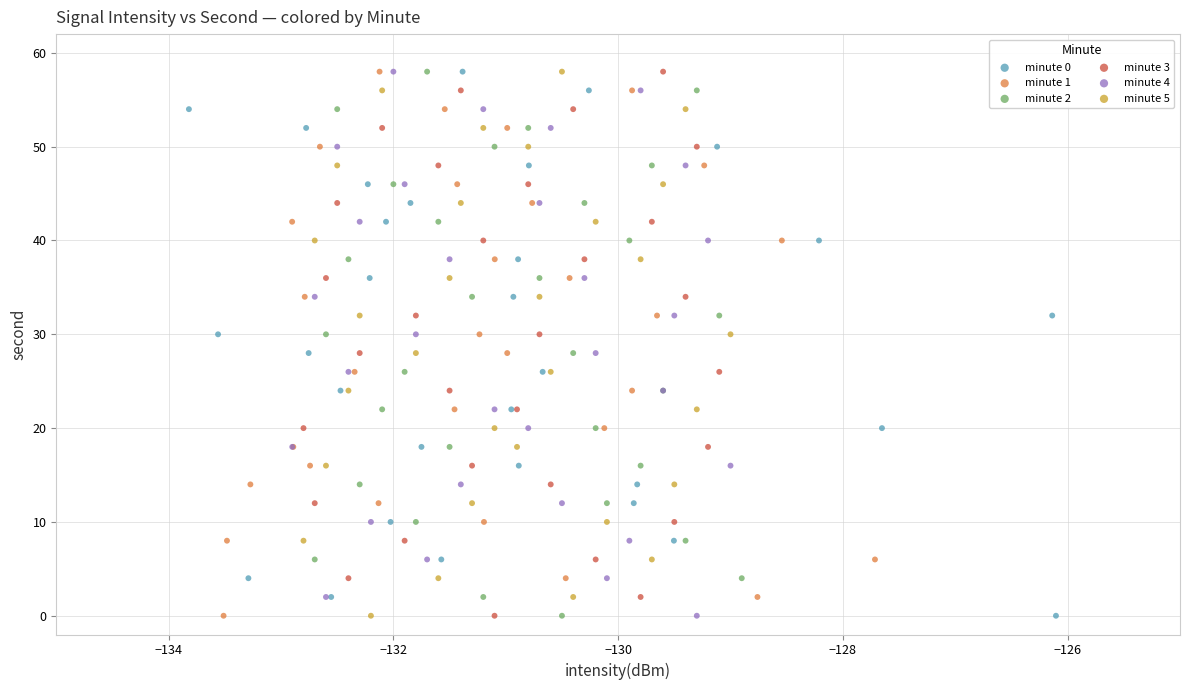

What are all the series names shown in the legend?

minute 0, minute 1, minute 2, minute 3, minute 4, minute 5